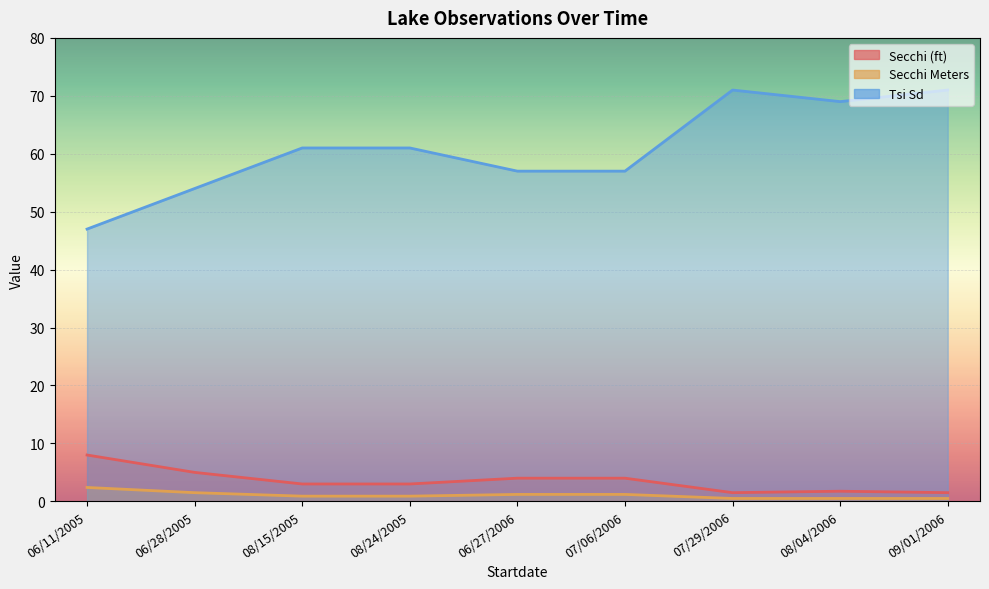

Which series has the largest range (max minus min)?

Tsi Sd